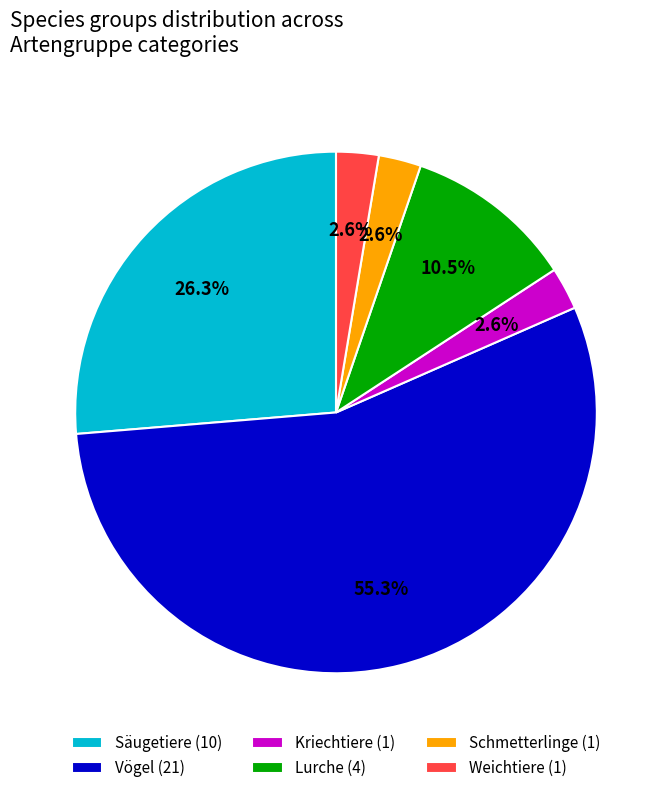

What is the ratio of the value at Vögel to the value at Säugetiere?

2.1